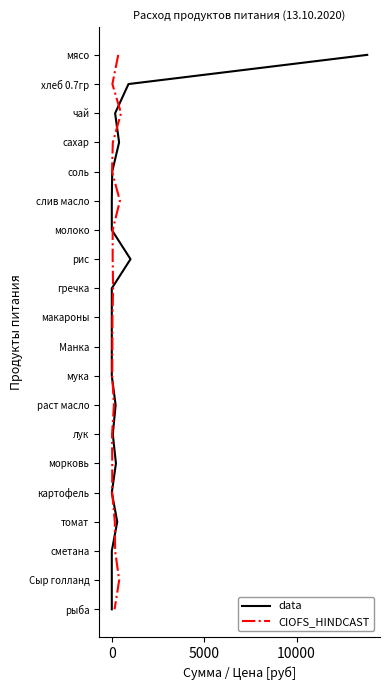

How many data points in data are less than 10?

10